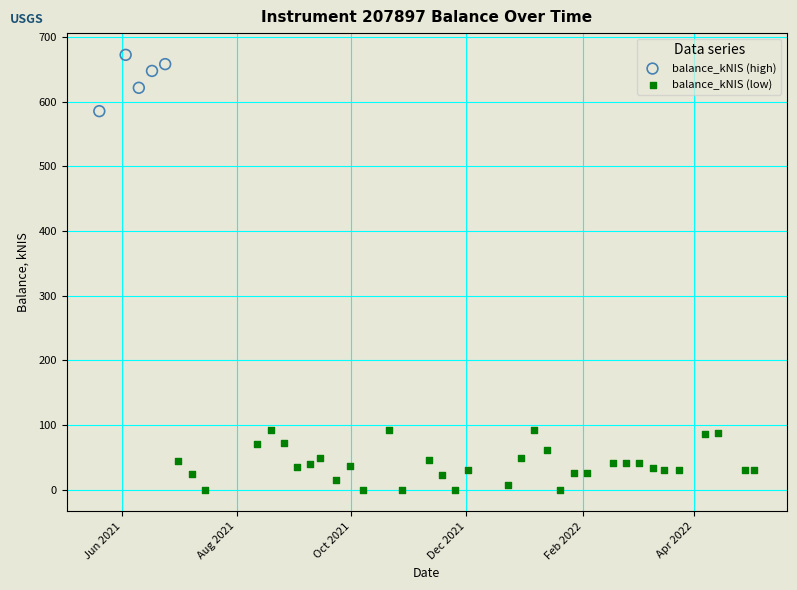

Which series contains the lowest Y value?

balance_kNIS (low)